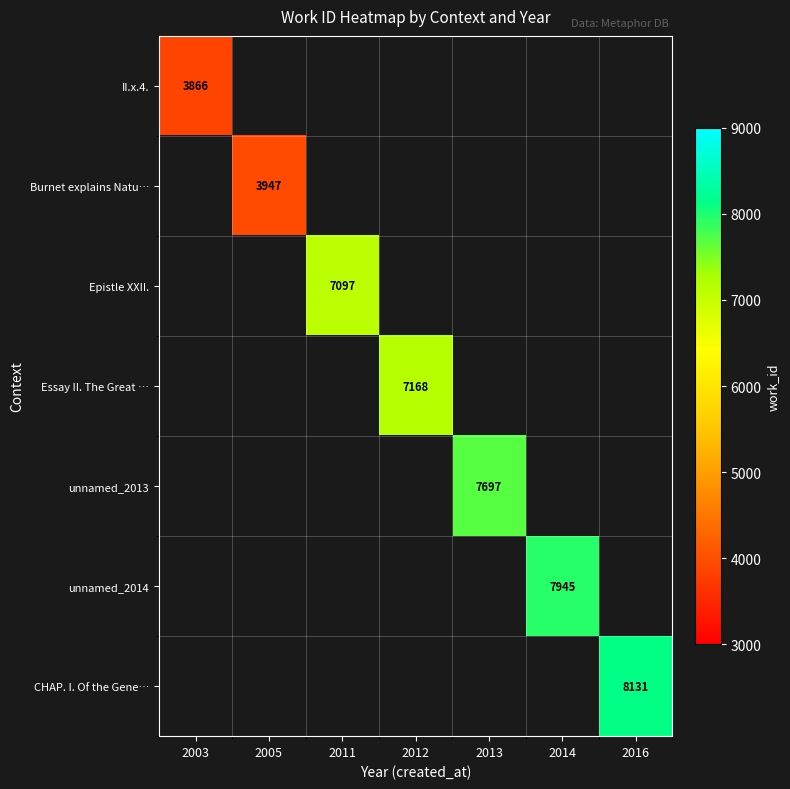

Is it true that unnamed_2014 equals 2122 at 2014?

False